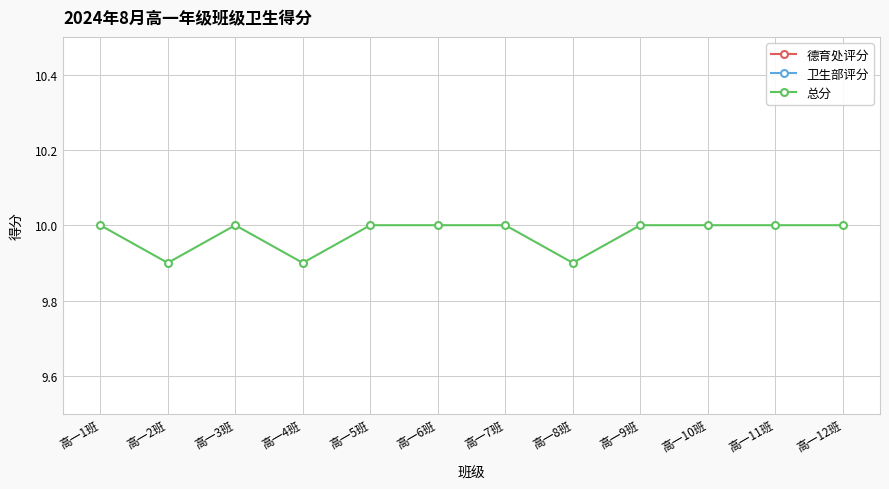

What is the sum of all 卫生部评分 values?

60.0